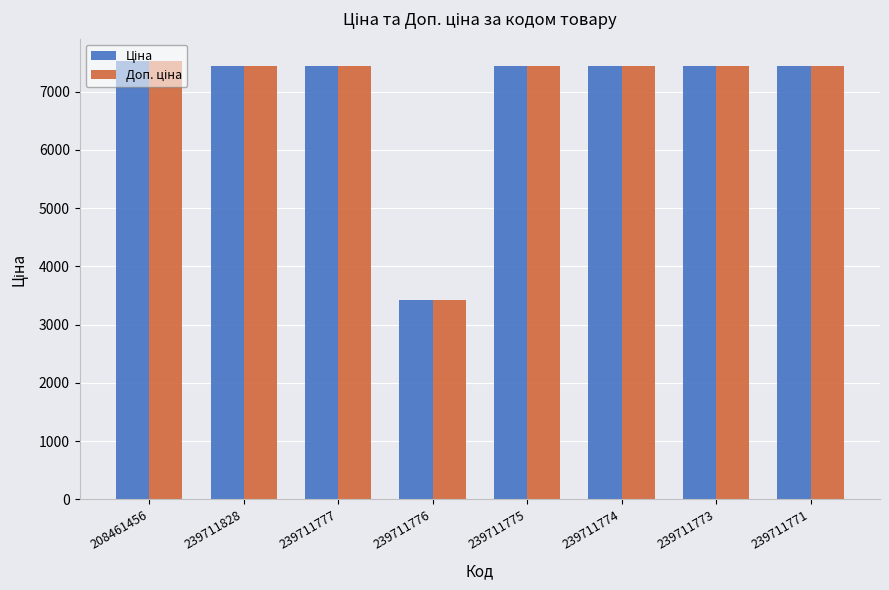

Which label corresponds to the largest value in the chart?

208461456